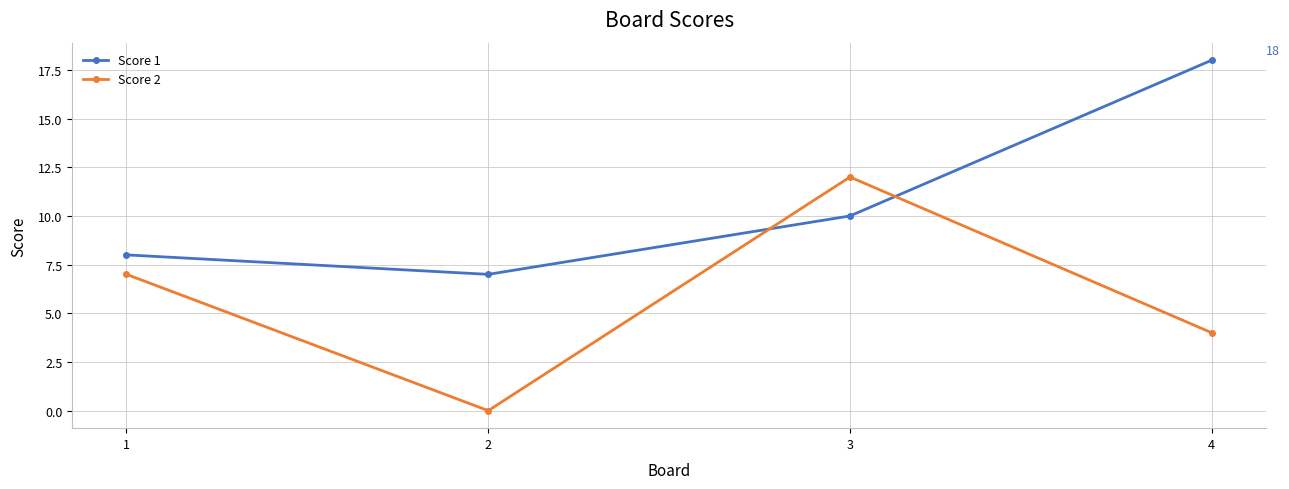

At which label does Score 2 reach its minimum?

2